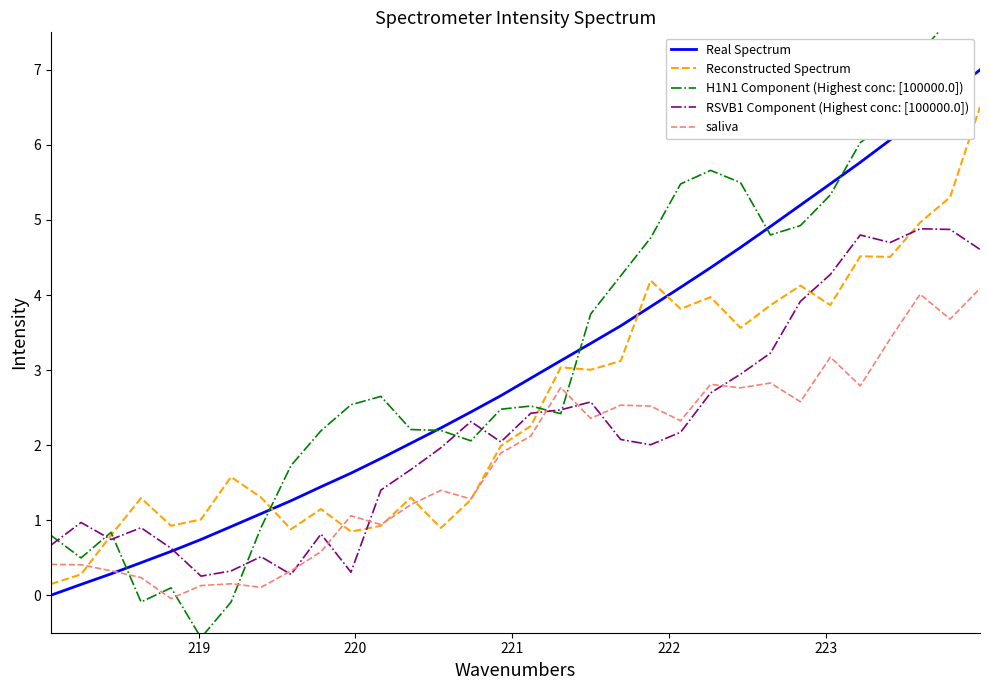

What is the lowest value of the RSVB1 Component (Highest conc: [100000.0]) series?

0.3